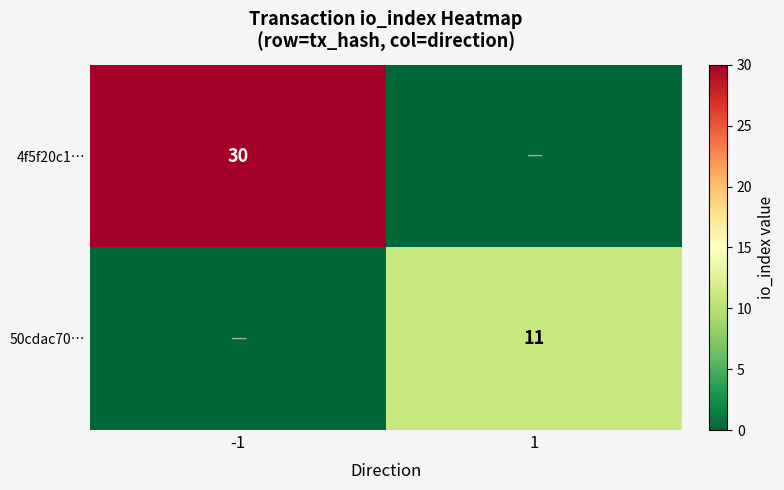

True or false: 50cdac70… has a value of 11 at 1.

True